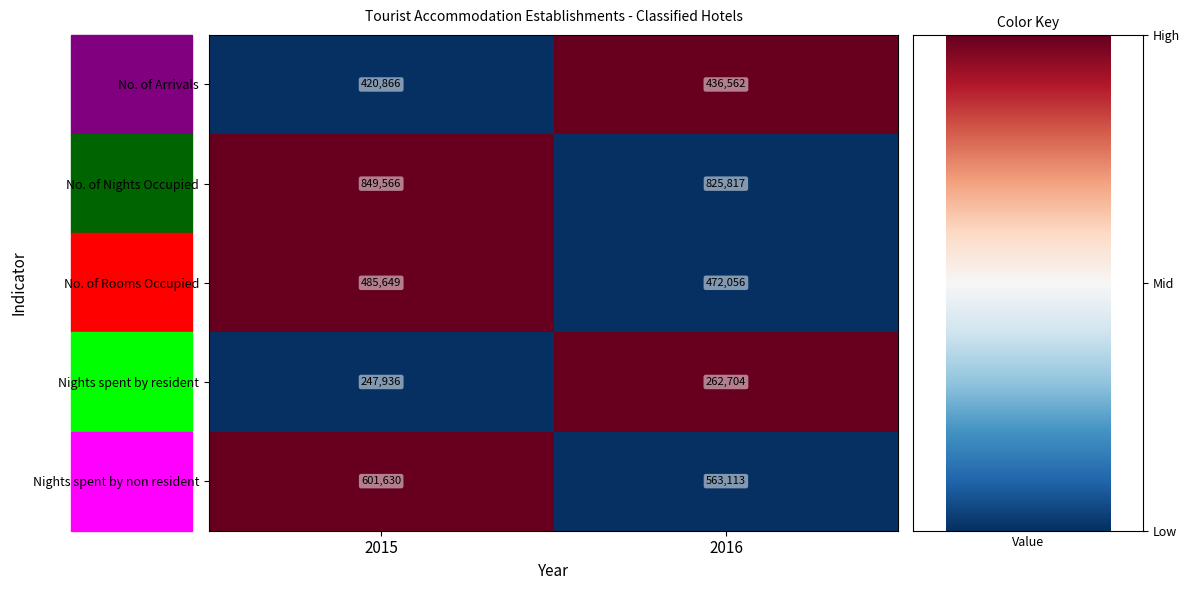

Is the value of Nights spent by non resident at 2015 greater than the value of Nights spent by resident at 2016?

Yes